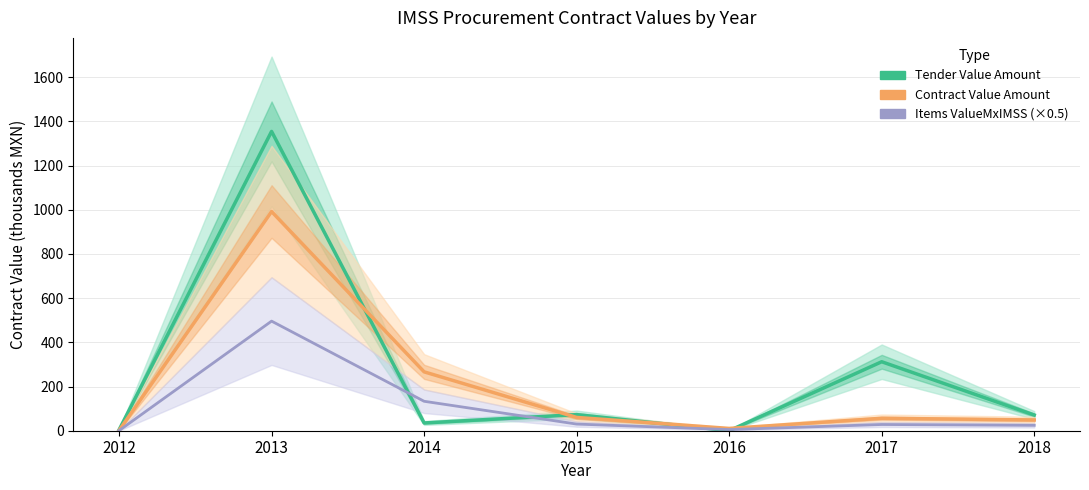

What is the total value across all series at 2015?

163.1